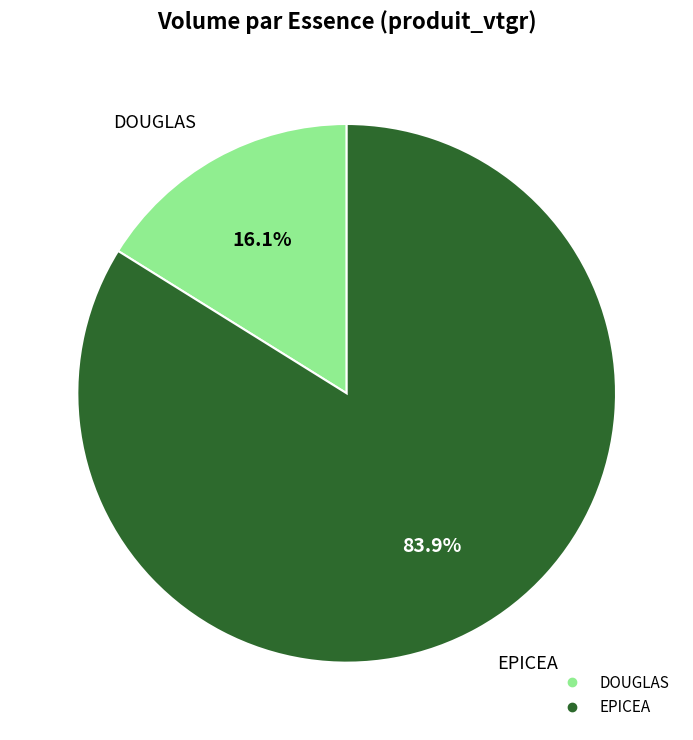

Does any single category account for the majority?

Yes